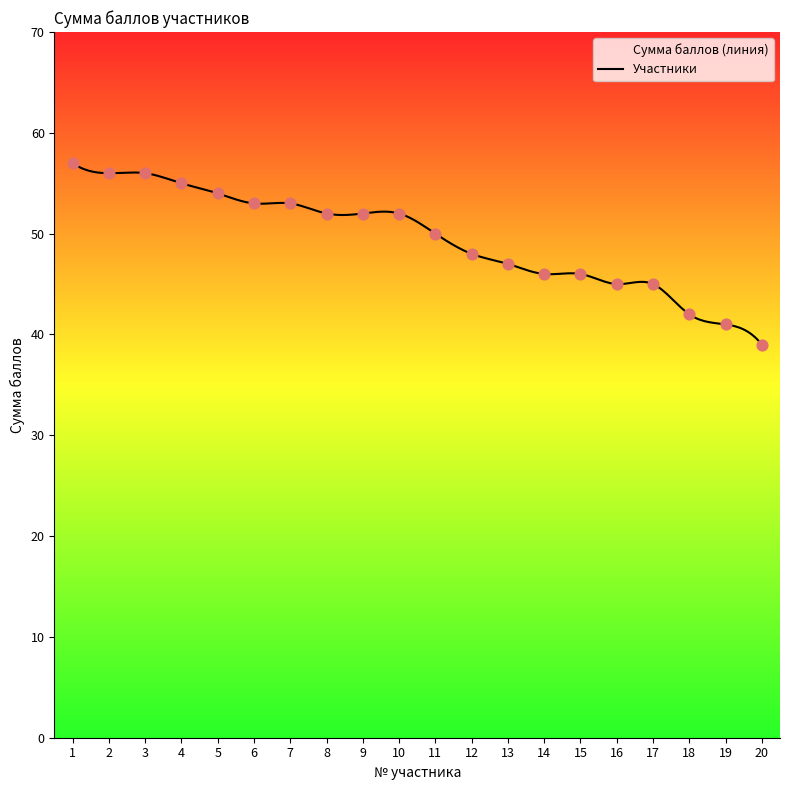

What is the range of Y values (max minus min)?

18